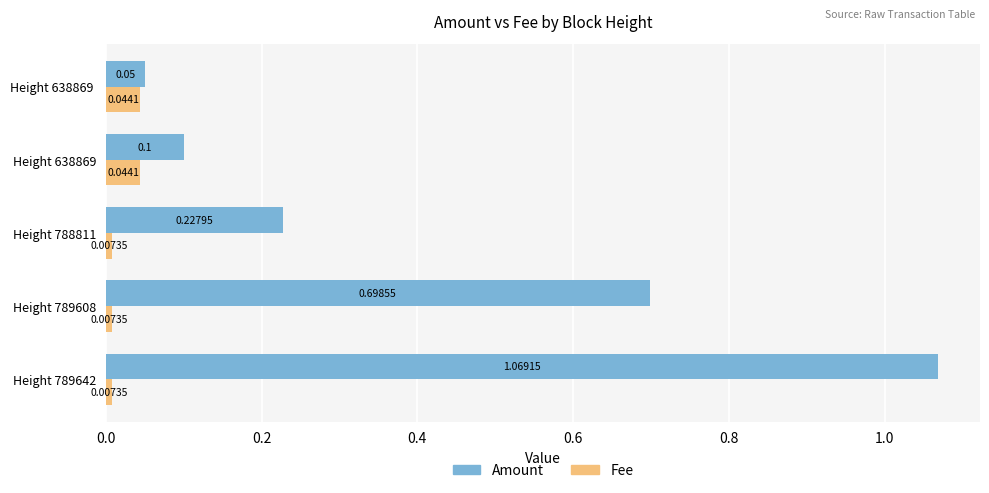

Which series has the largest total across all categories?

Amount